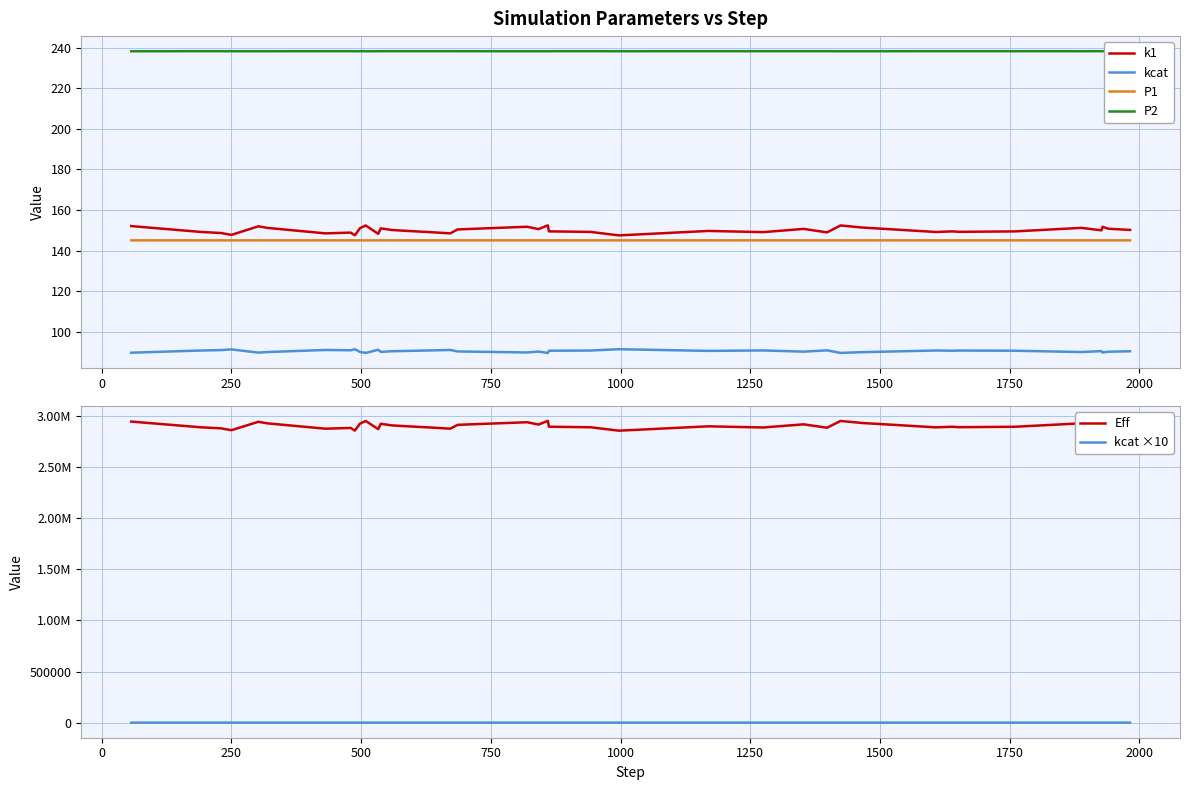

How many interior local peaks does the k1 series have?

12